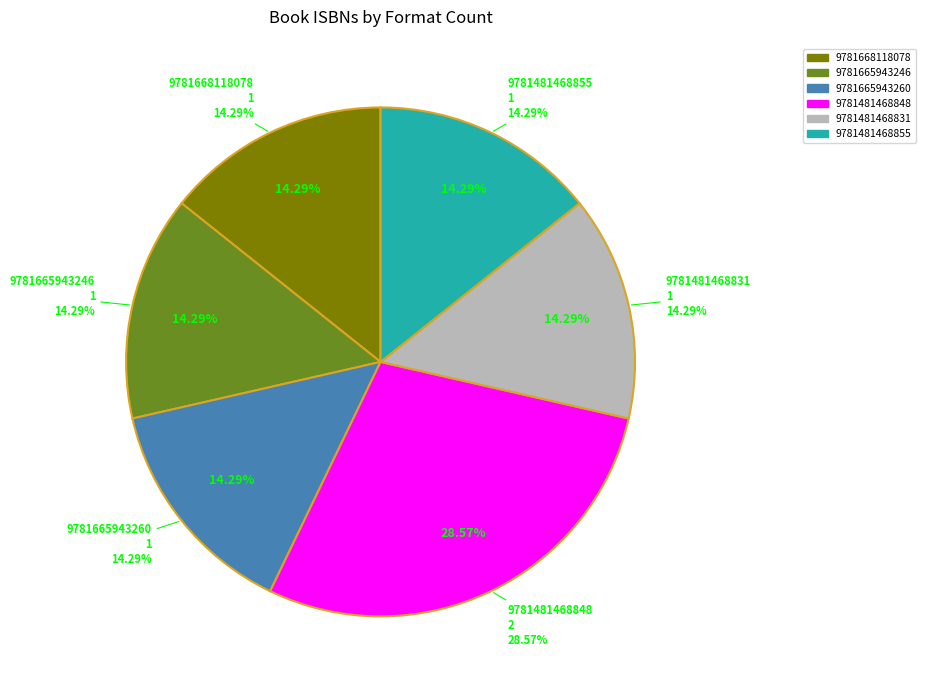

What percentage is the 9781481468831 slice, to the nearest percent?

14%